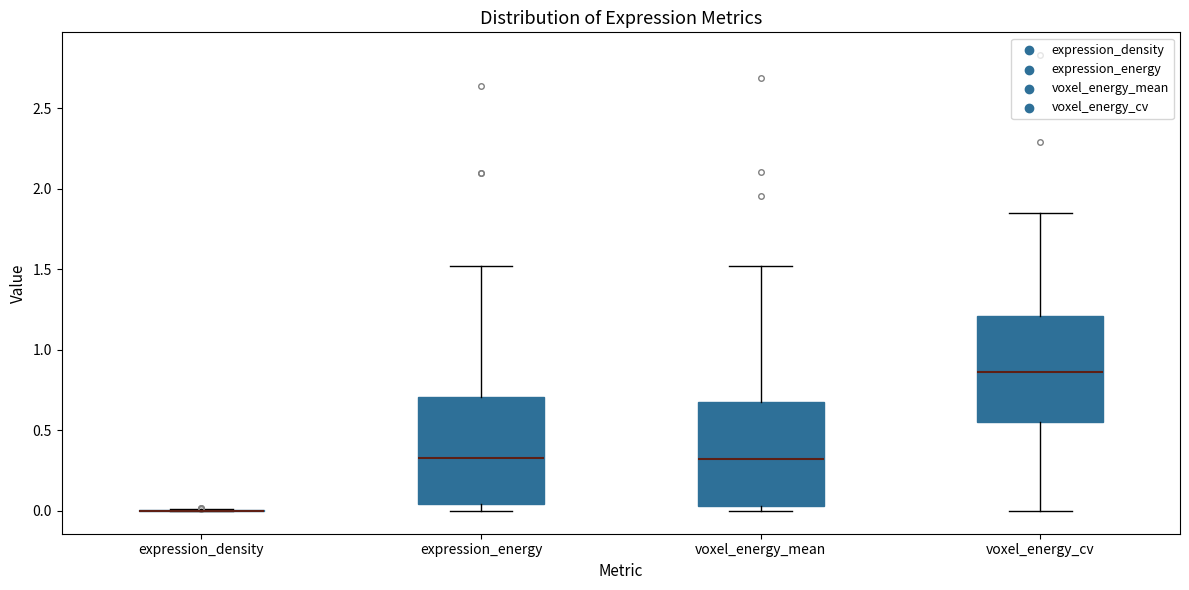

Reading left to right, transcribe this box plot: for each box, give where its median line is, the range the box spans, and where its two whiskers end, as read against the y-axis. The values are not printed on the chart, so give them approximately, as read against the axis.

expression_density: box collapsed to a line at 0.00, whiskers 0.00 to 0.00
expression_energy: median 0.35, box 0.05 to 0.70, whiskers 0.00 to 1.50
voxel_energy_mean: median 0.30, box 0.05 to 0.70, whiskers 0.00 to 1.50
voxel_energy_cv: median 0.85, box 0.55 to 1.20, whiskers 0.00 to 1.85